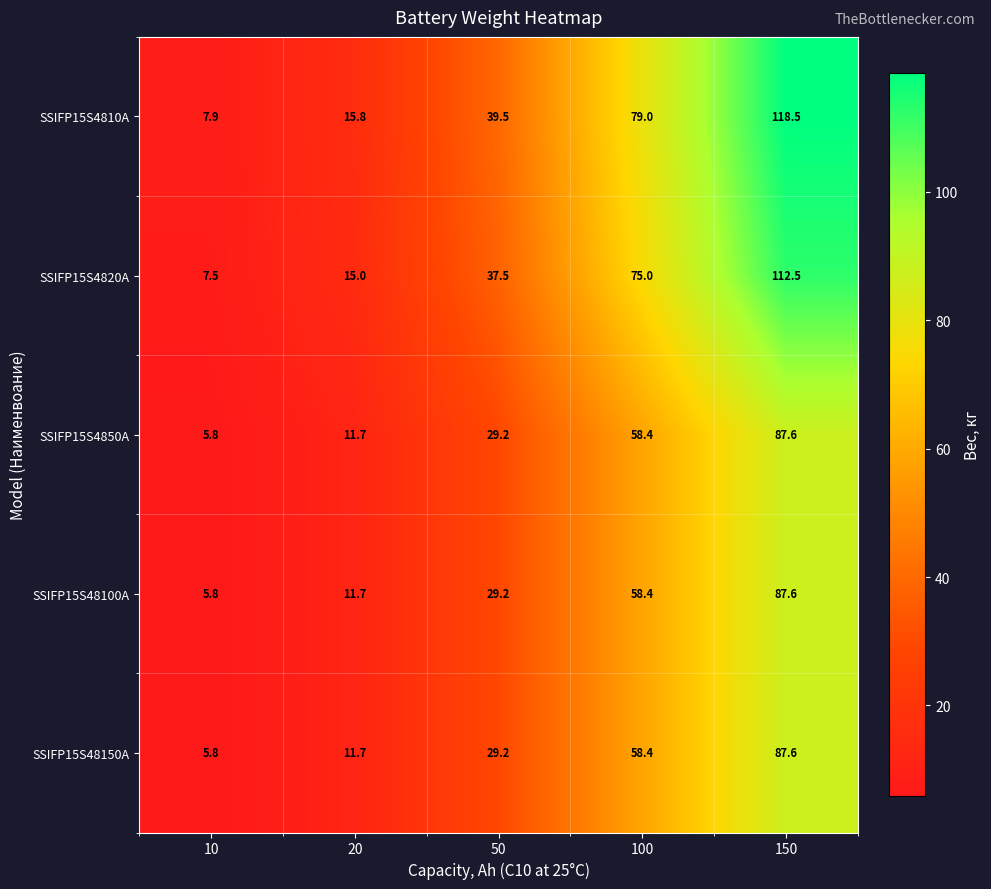

What is the sum of the SSIFP15S4820A values at 10 and 20?

22.5